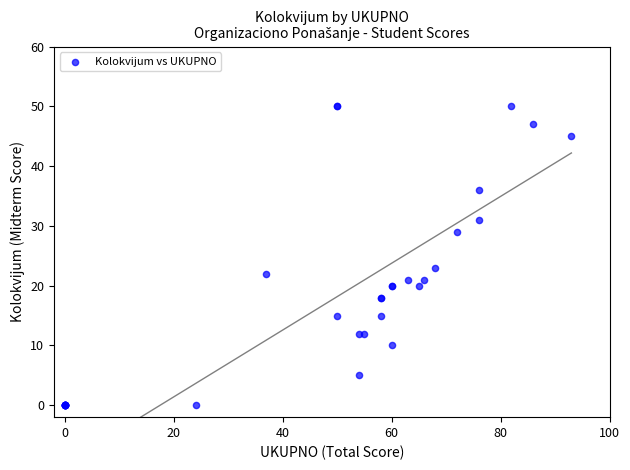

What Y value in the scatter plot is closest to 25?

23